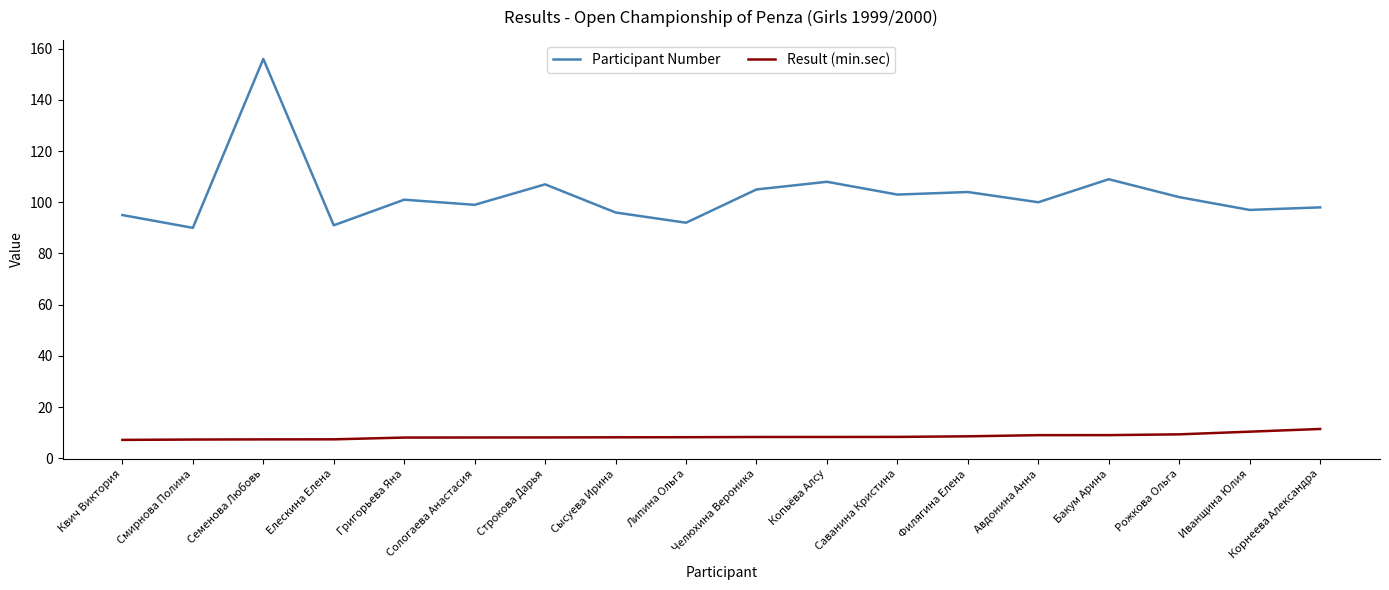

What is the total value across all series at Копьёва Алсу?

116.3